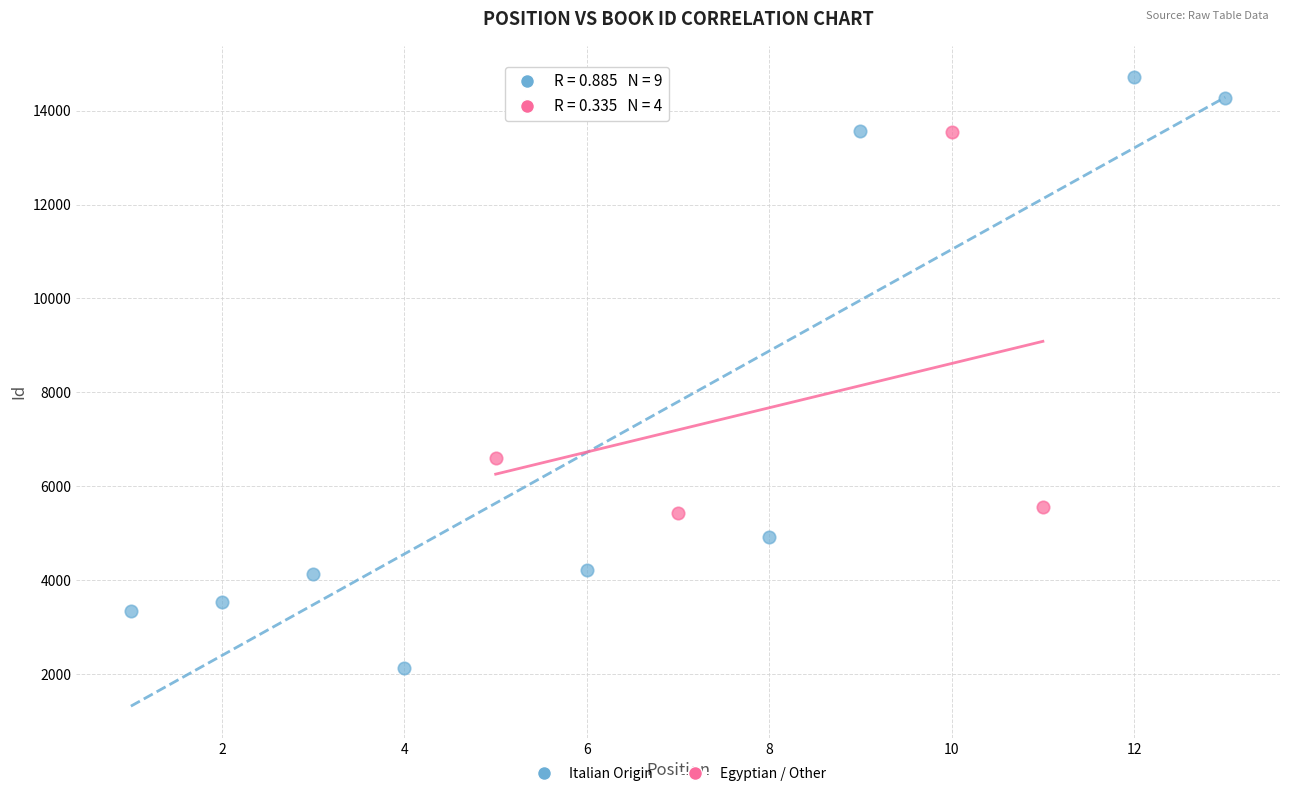

Which series has the widest spread of Y values?

Italian Origin